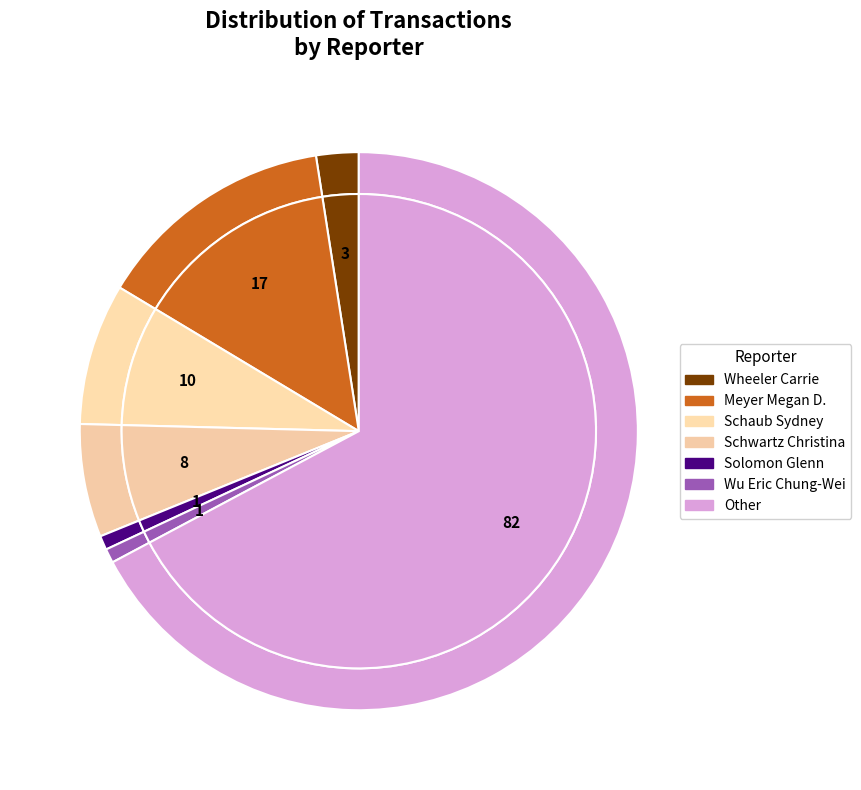

Which slice is the largest?

Other